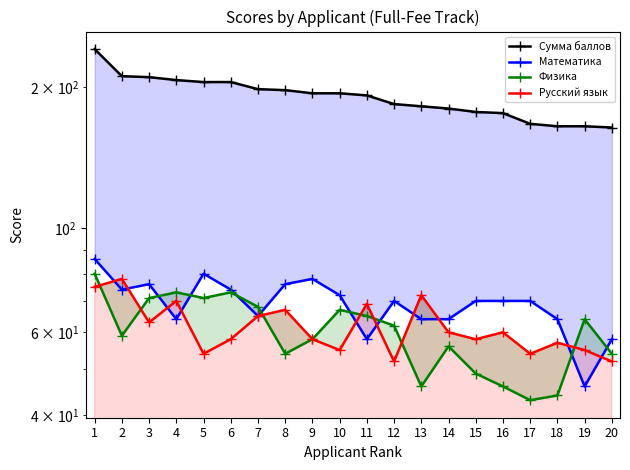

True or false: Физика has more than 0 points higher than both neighbors.

True